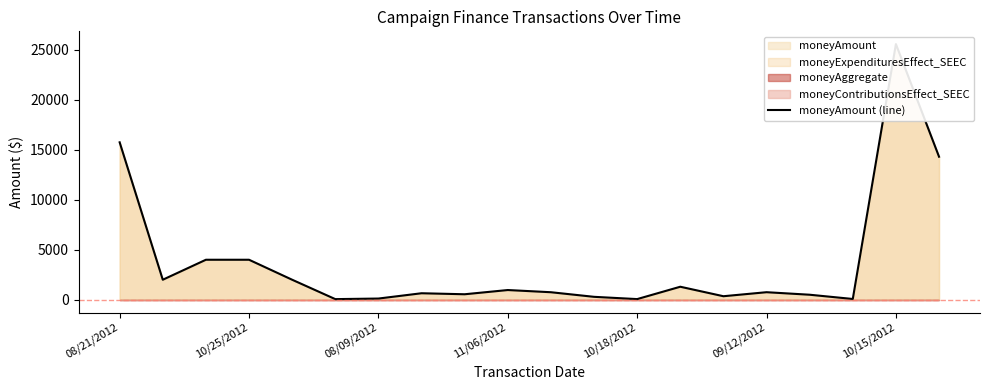

What is the ratio of the value at 14 to the value at 9?

0.4